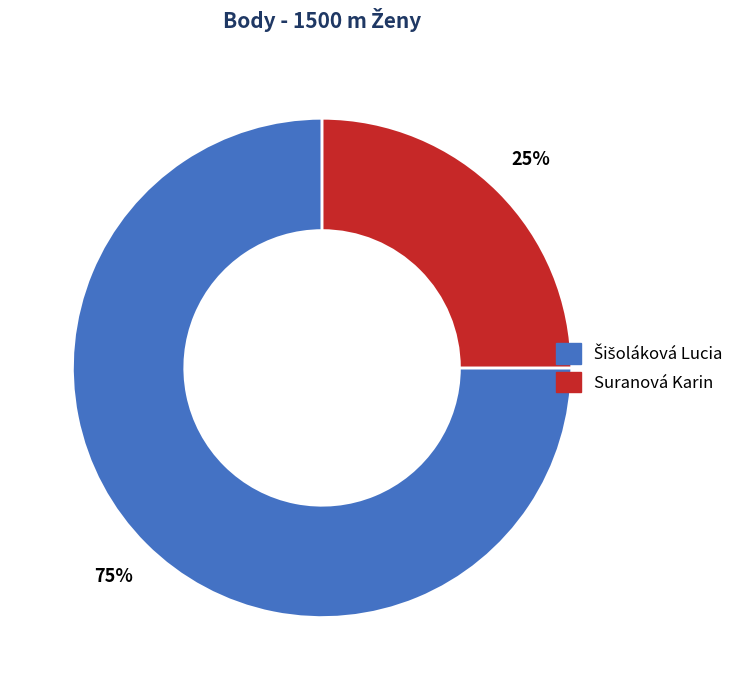

What percentage is the Suranová Karin slice, to the nearest percent?

25%